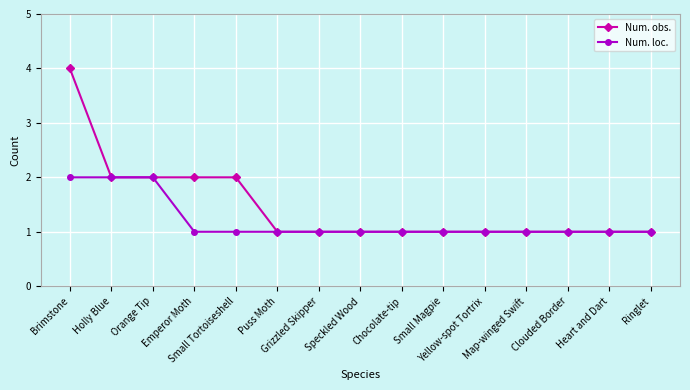

Rank the series by their average value, from lowest to highest.

Num. loc., Num. obs.